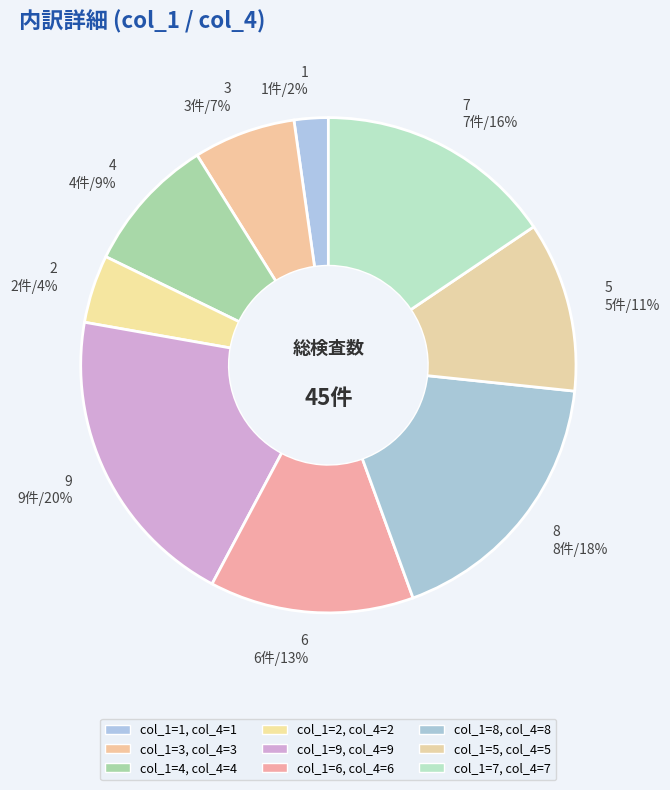

Which category has the smallest portion of the pie?

1